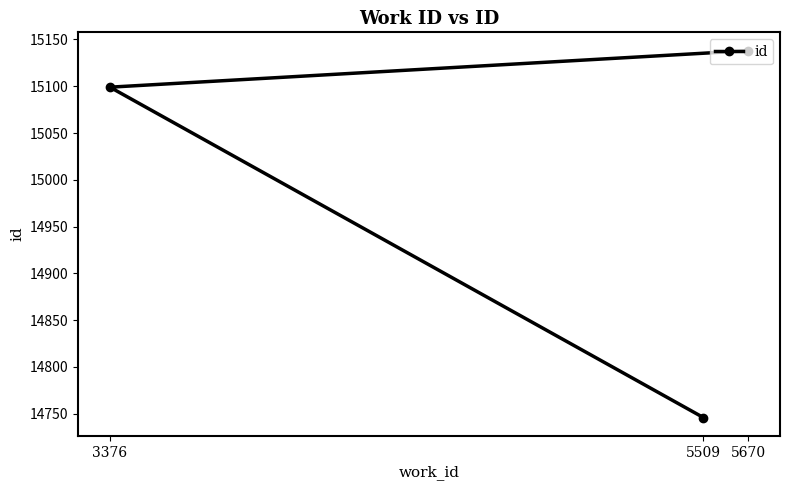

What is the difference between the values at 3376 and 5670?

39